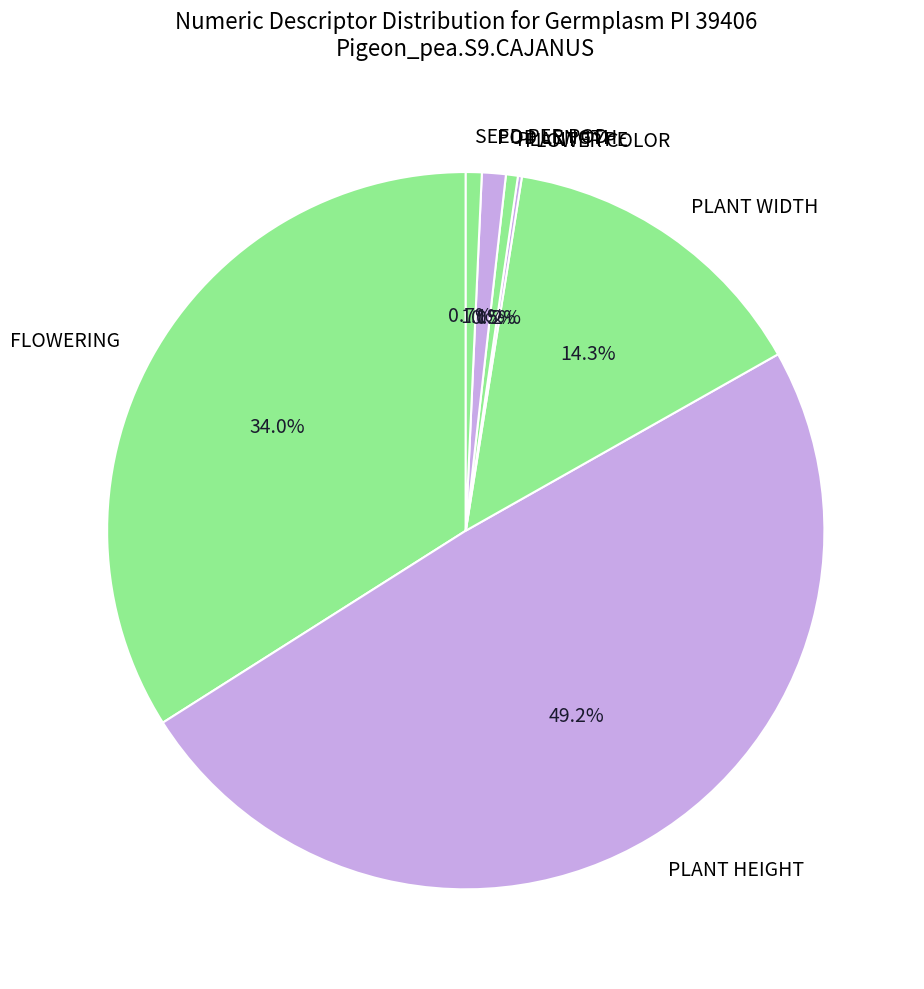

Is PLANT WIDTH the majority of the pie?

No